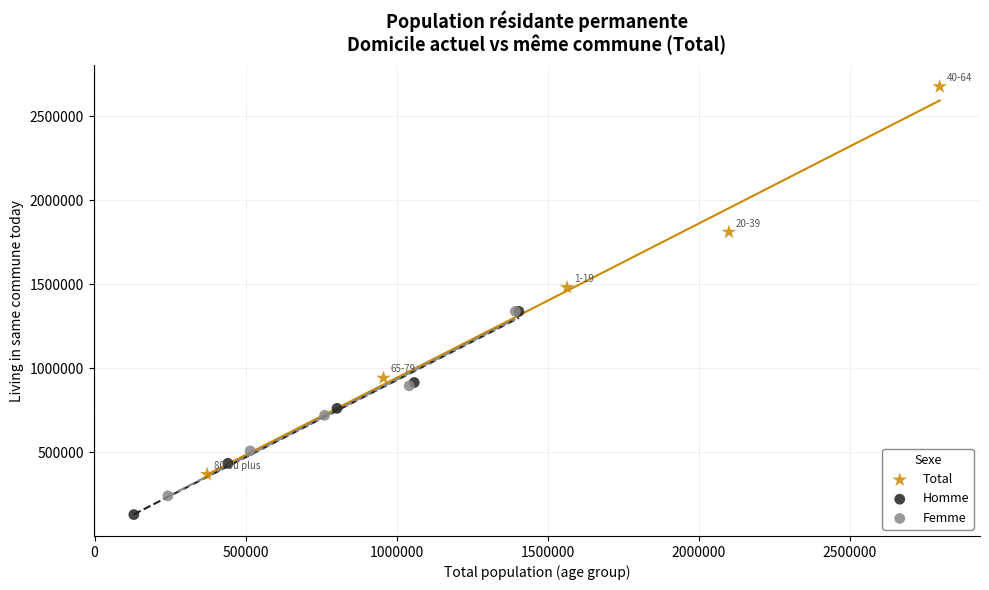

Which series reaches the maximum Y coordinate?

Total